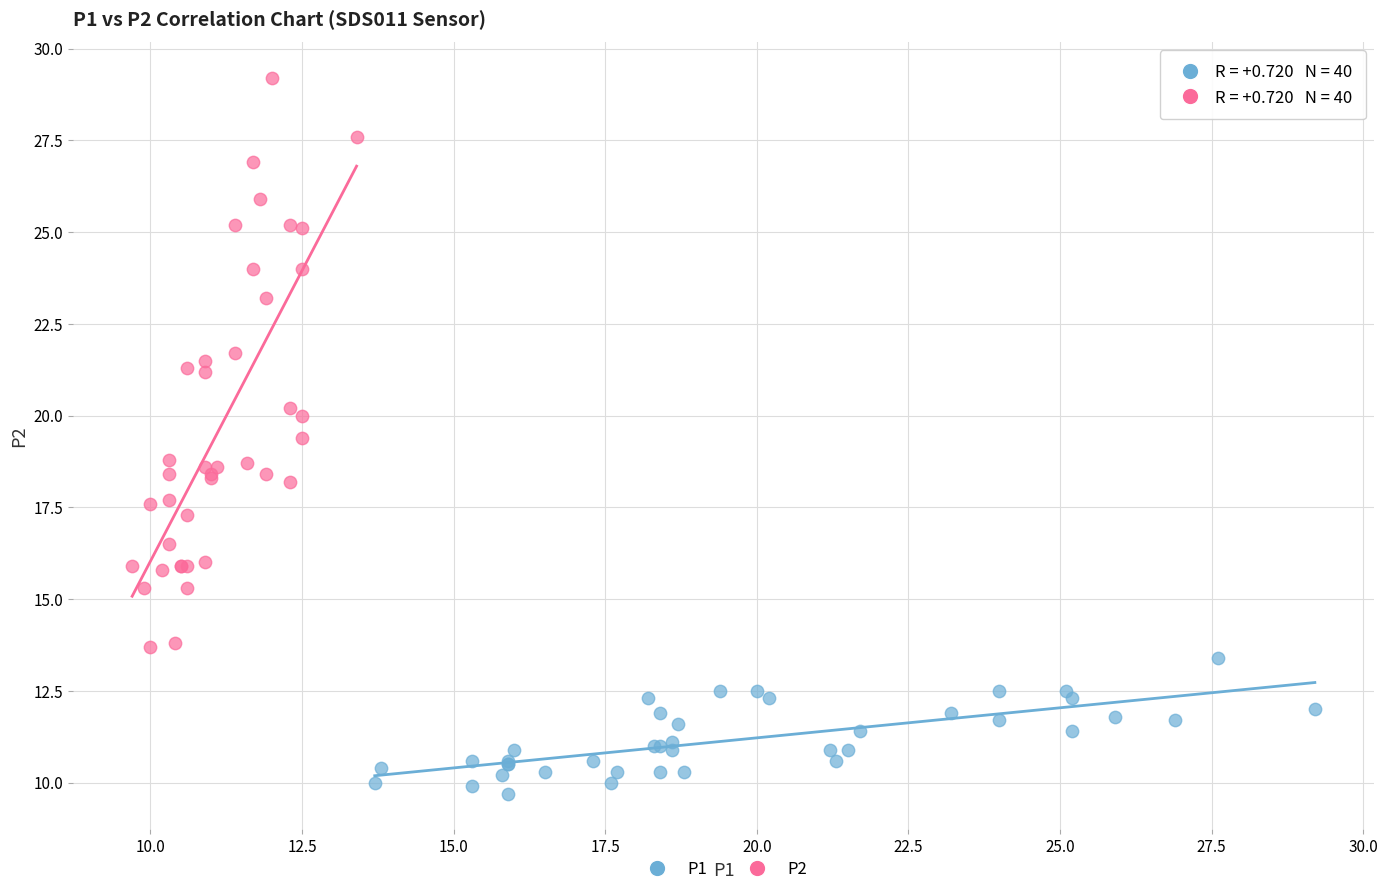

Which series reaches the maximum Y coordinate?

P2